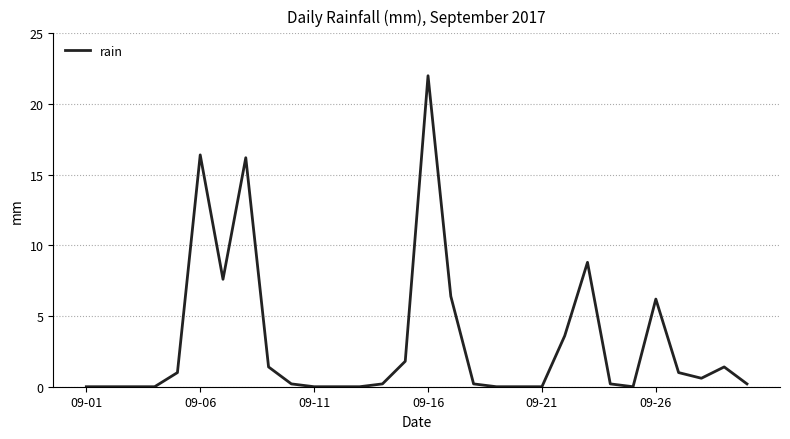

What is the maximum value shown in the chart?

22.0